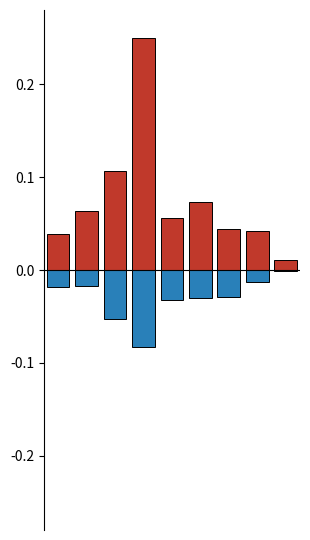

Rank the series by their maximum value, from lowest to highest.

戸建配布, 軒並み配布